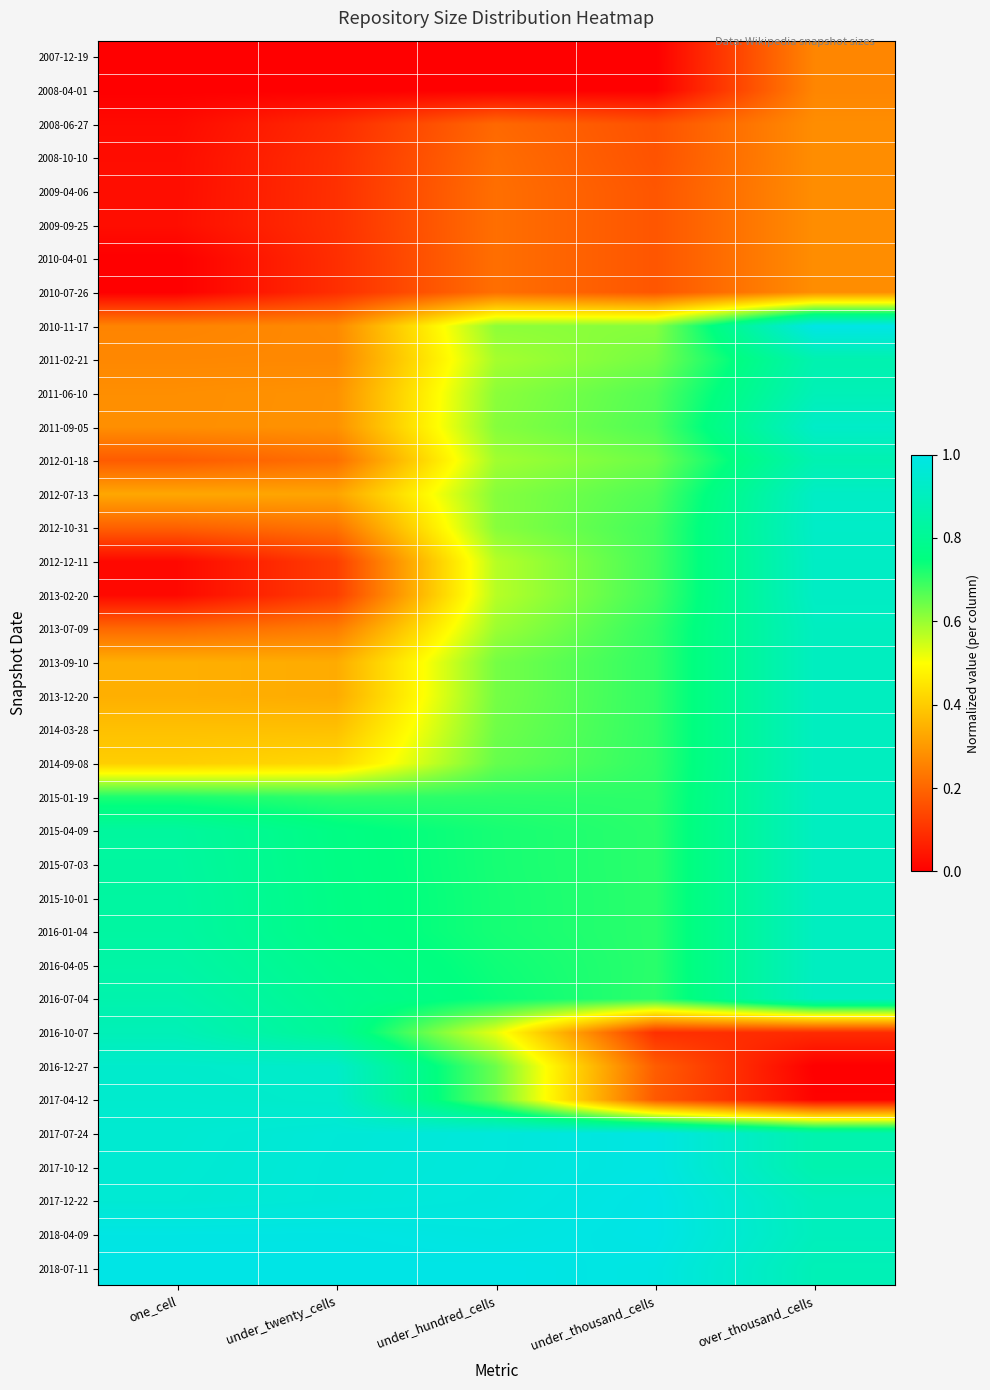

What is the spread (max minus min) of values at over_thousand_cells?

1.0